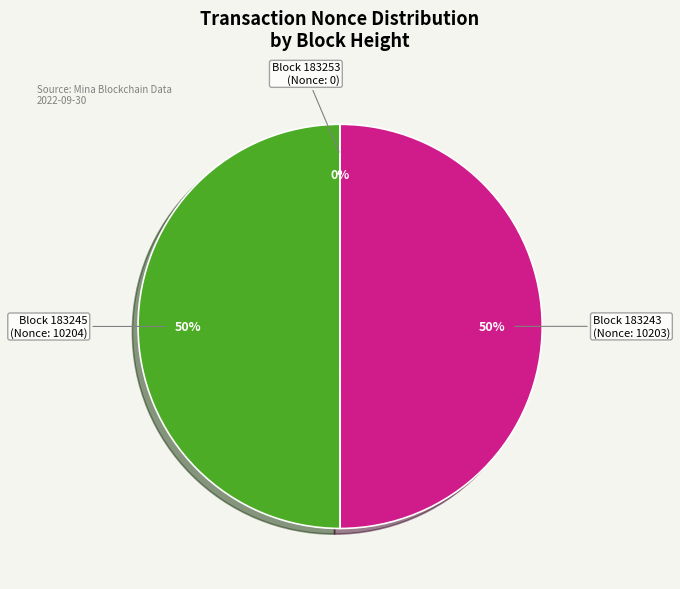

To the nearest percent, what is the difference between the largest and smallest slice percentages?

50%